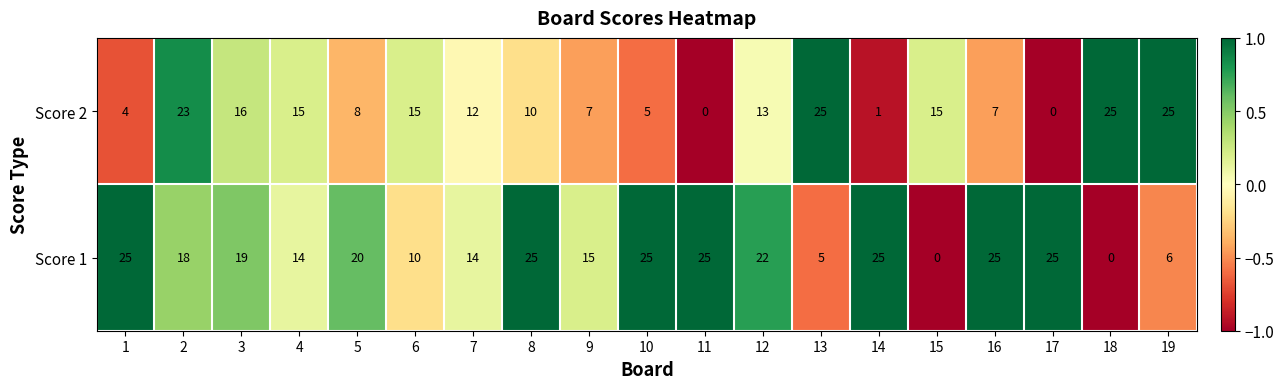

Read the Score 2 value at 8, to the nearest 5.

10